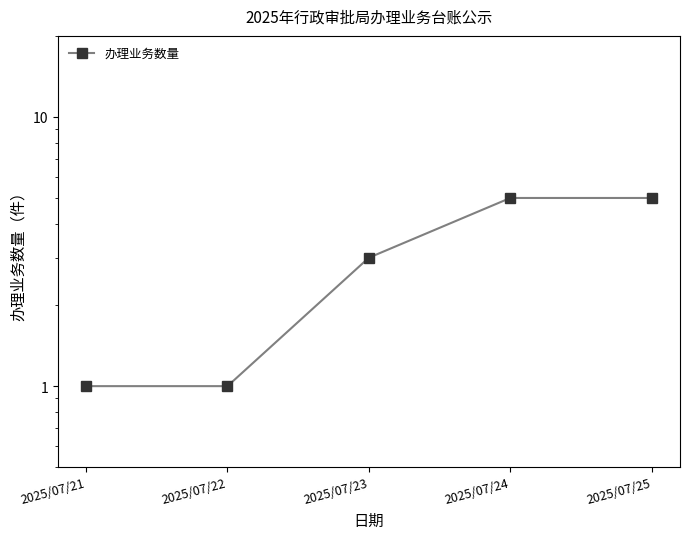

True or false: the data shows 5 at 2025/07/24.

True